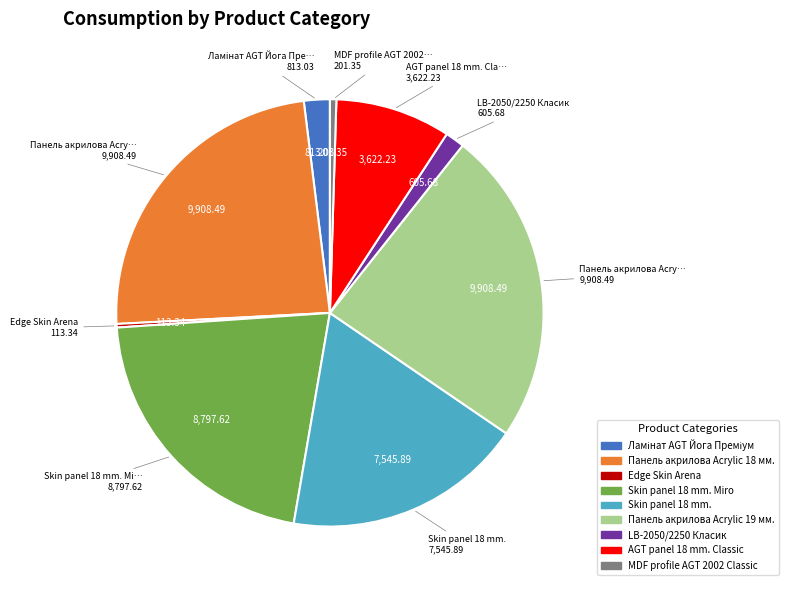

Does any single category account for the majority?

No